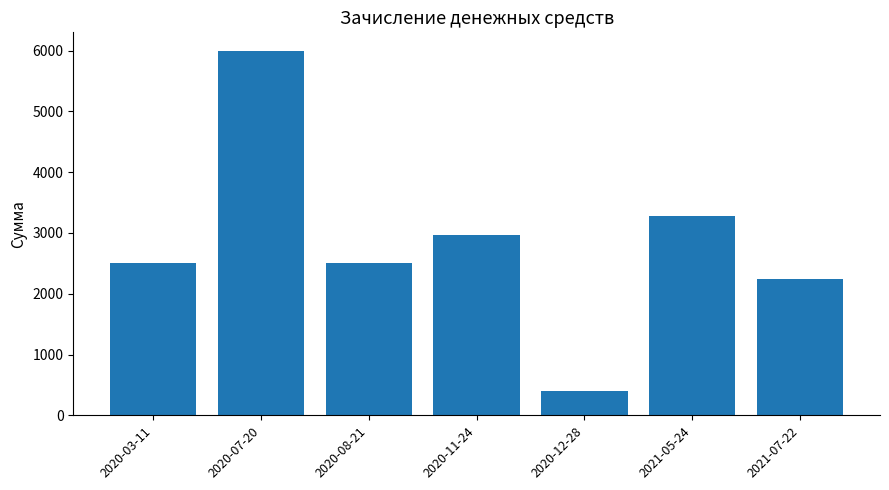

The value at 2021-07-22 is 2948.5. True or false?

False